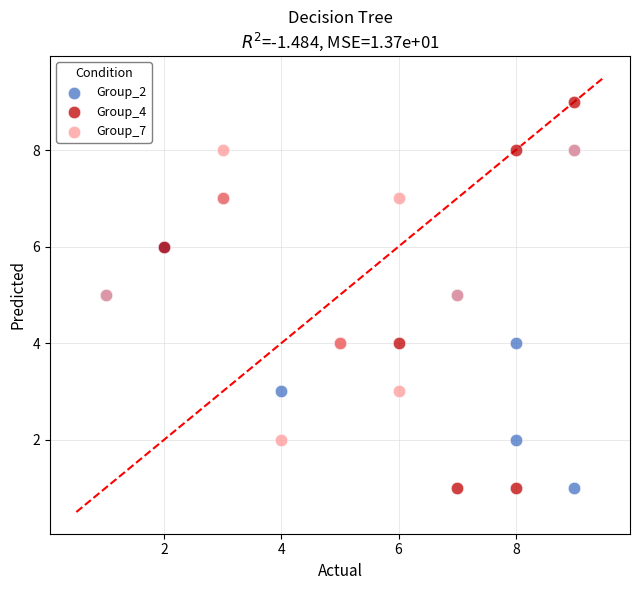

Which series reaches the maximum Y coordinate?

Group_4